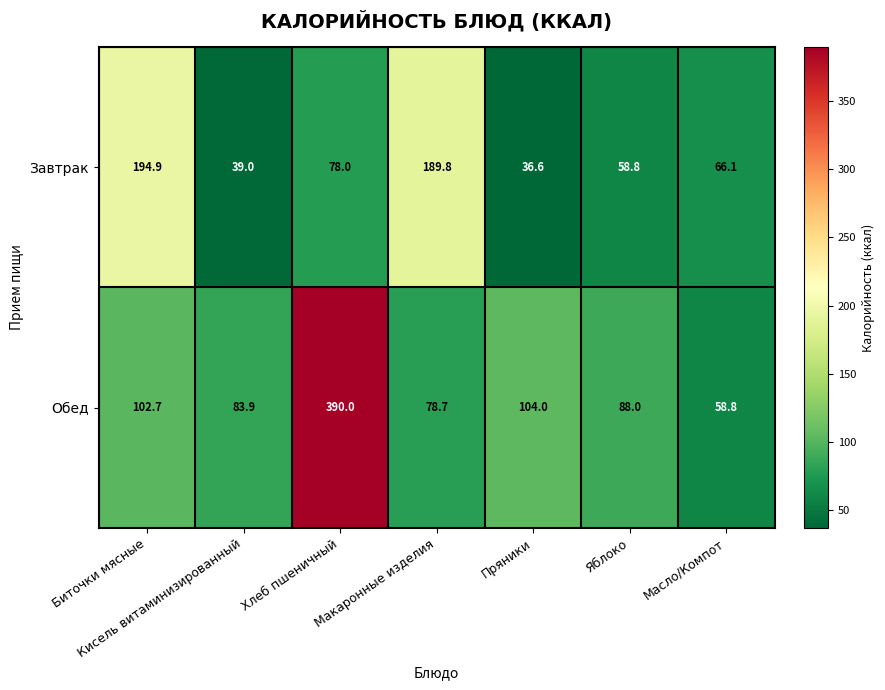

What is the average value of the Завтрак series?

94.7